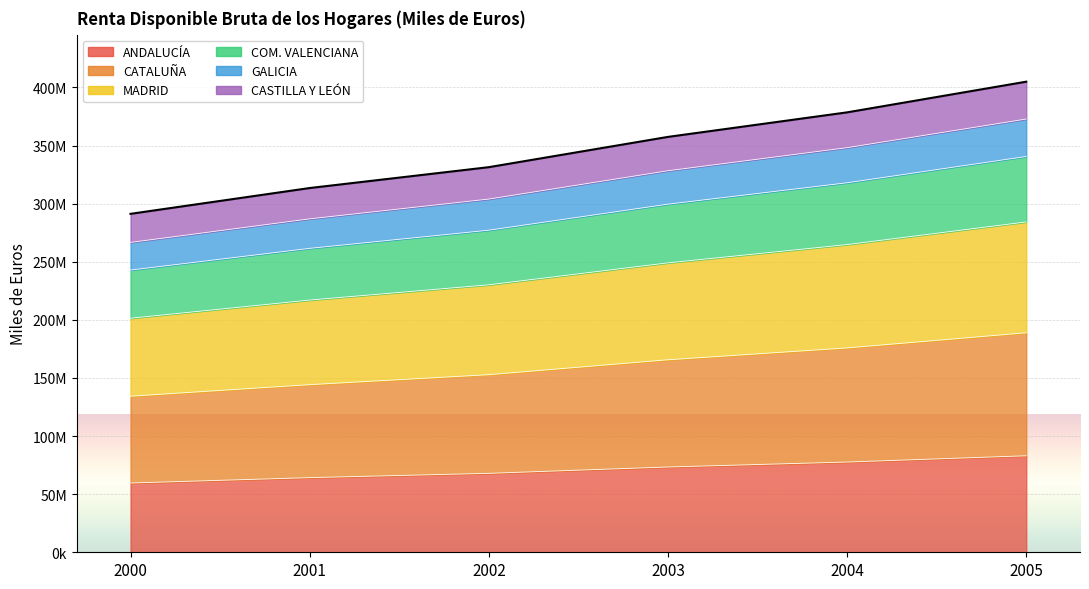

Which has a higher value, 2005 or 2002?

2005